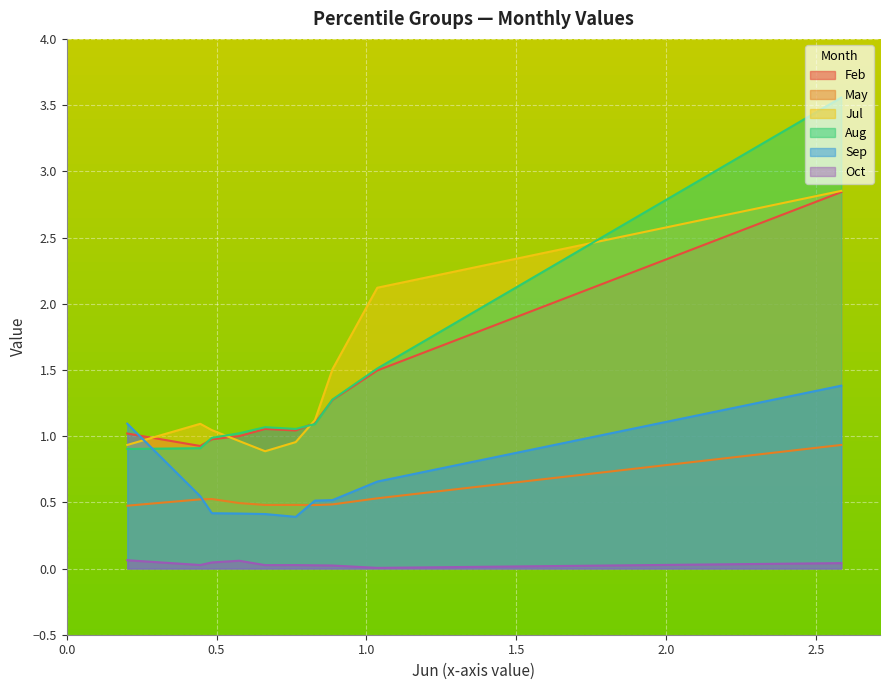

At pct75, list the series in order from smallest to largest.

Oct, Sep, May, Feb, Aug, Jul